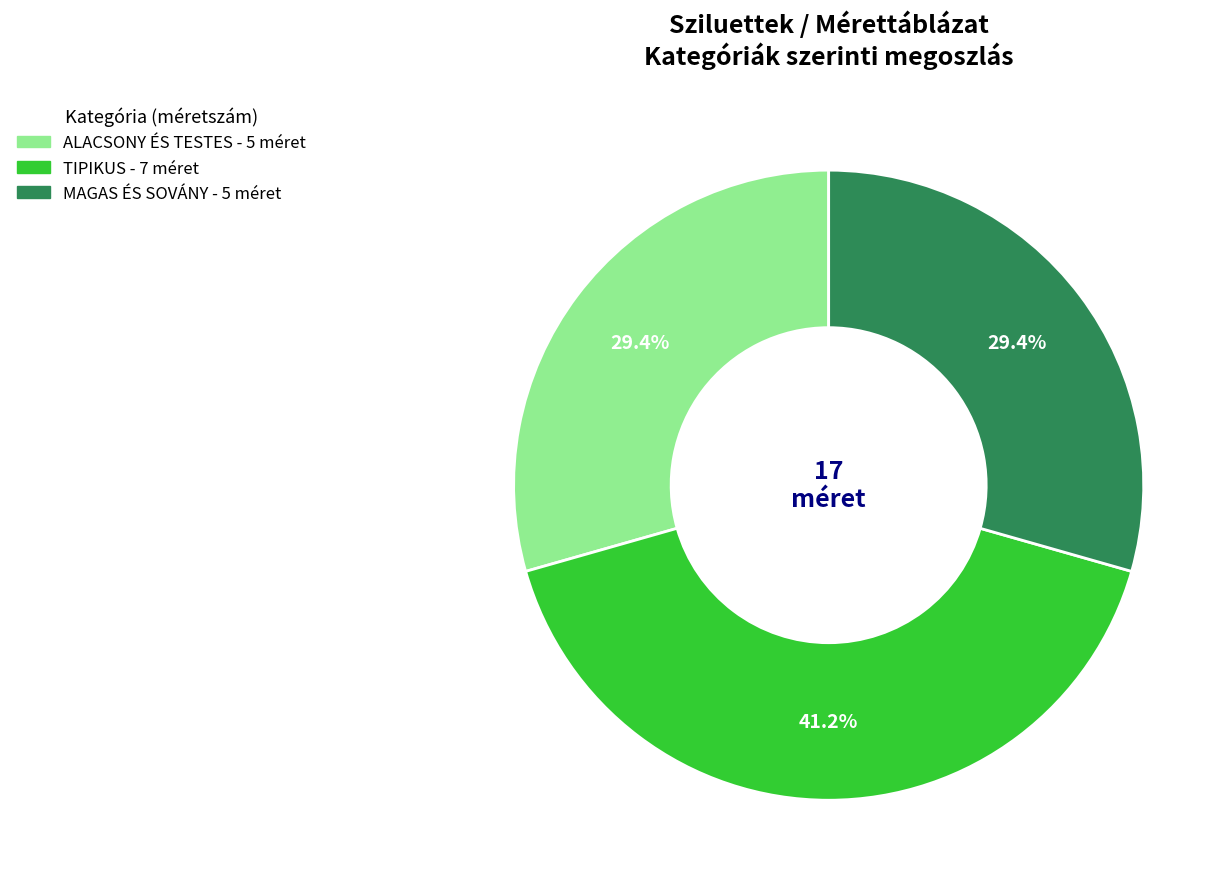

Which category has the biggest portion of the pie?

TIPIKUS